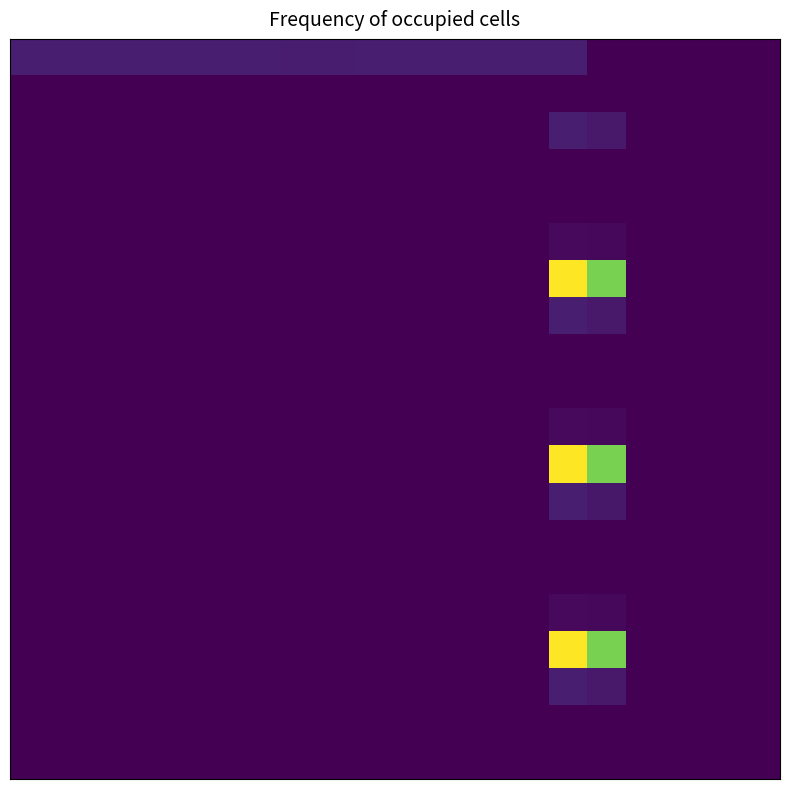

At which category does the chart reach its minimum across all series?

15